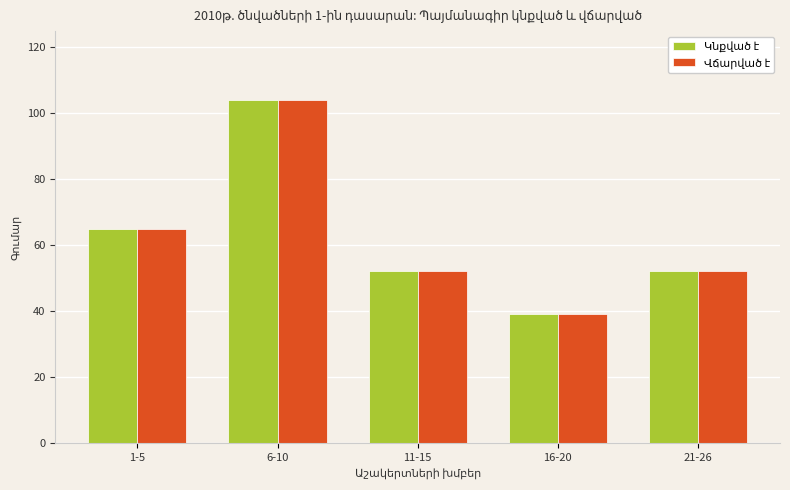

What is the label of the 4th bar from the right?

6-10